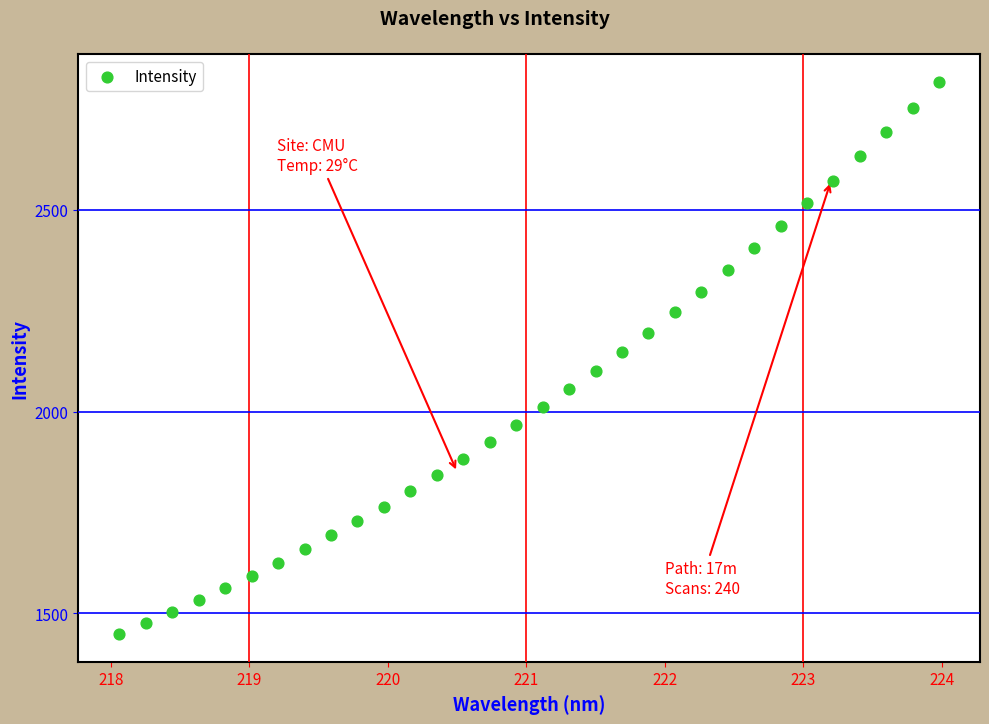

What is the range of Y values (max minus min)?

1369.8